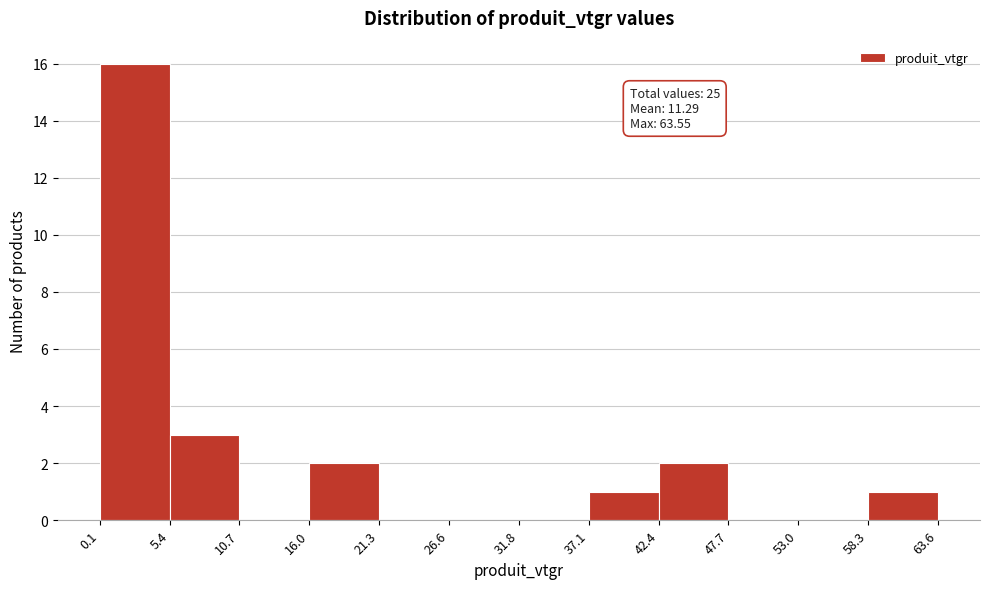

Over which range of the x-axis is the bar tallest?

0.1 to 5.4